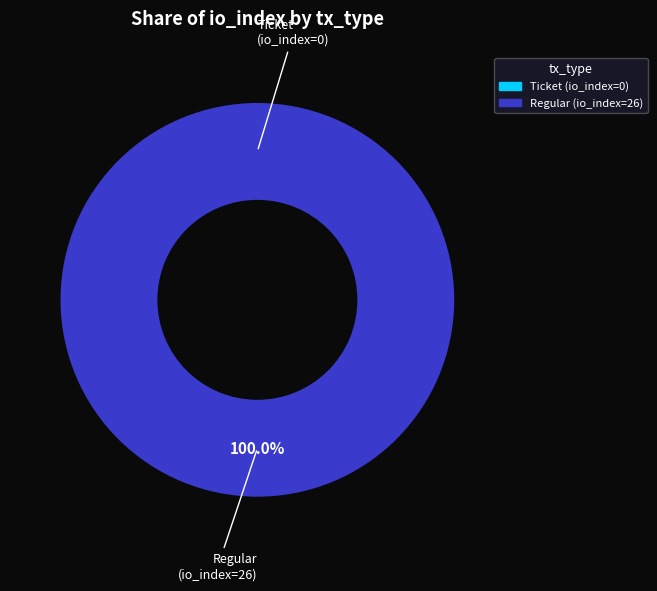

To the nearest percent, what is the difference between the Ticket (io_index=0) and Regular (io_index=26) slice percentages?

100%